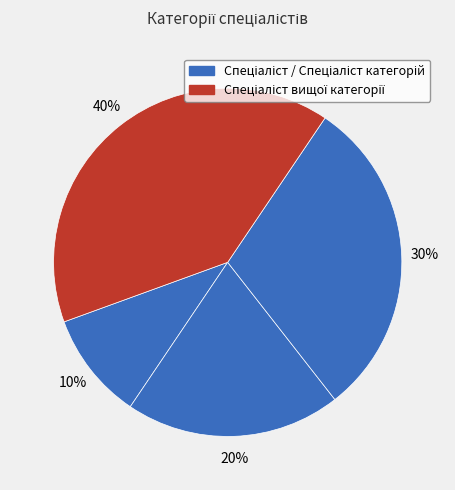

Is there a majority slice in this chart?

No